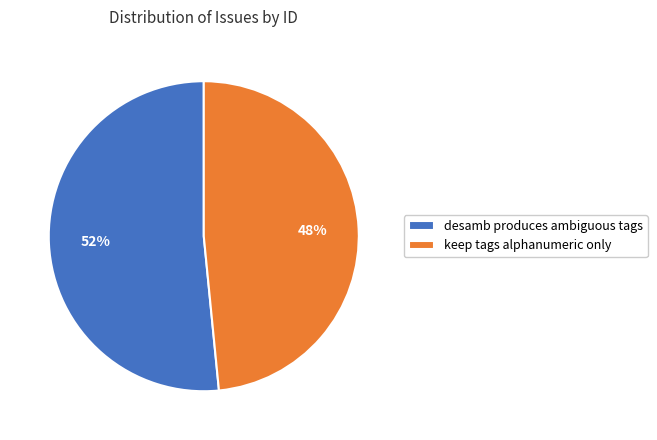

What is the ratio of the value at keep tags alphanumeric only to the value at desamb produces ambiguous tags?

0.9